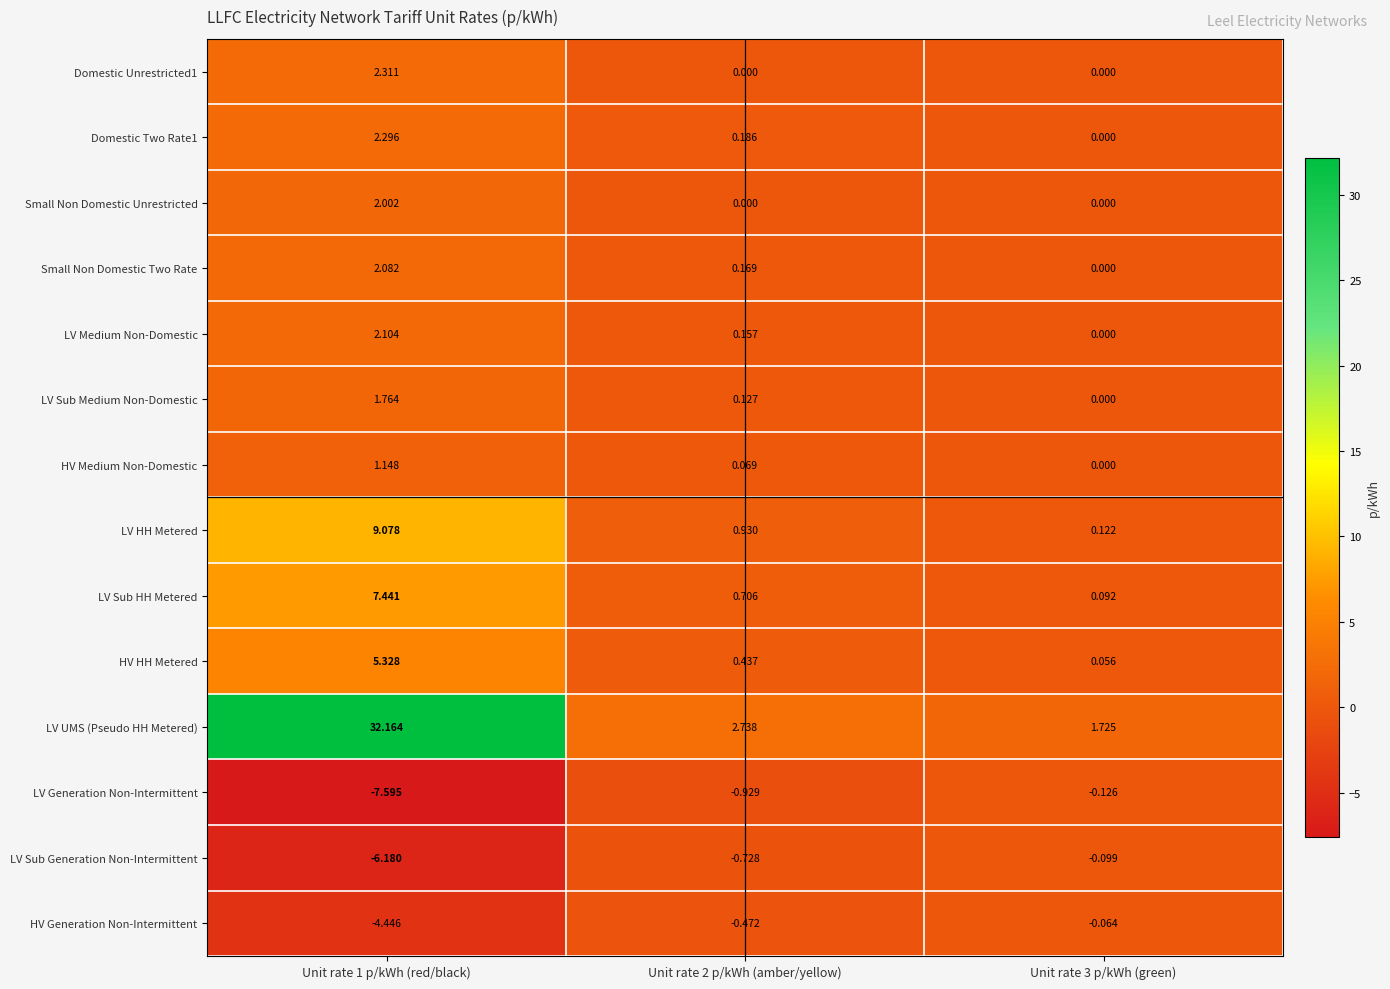

Which series has the largest total across all categories?

LV UMS (Pseudo HH Metered)